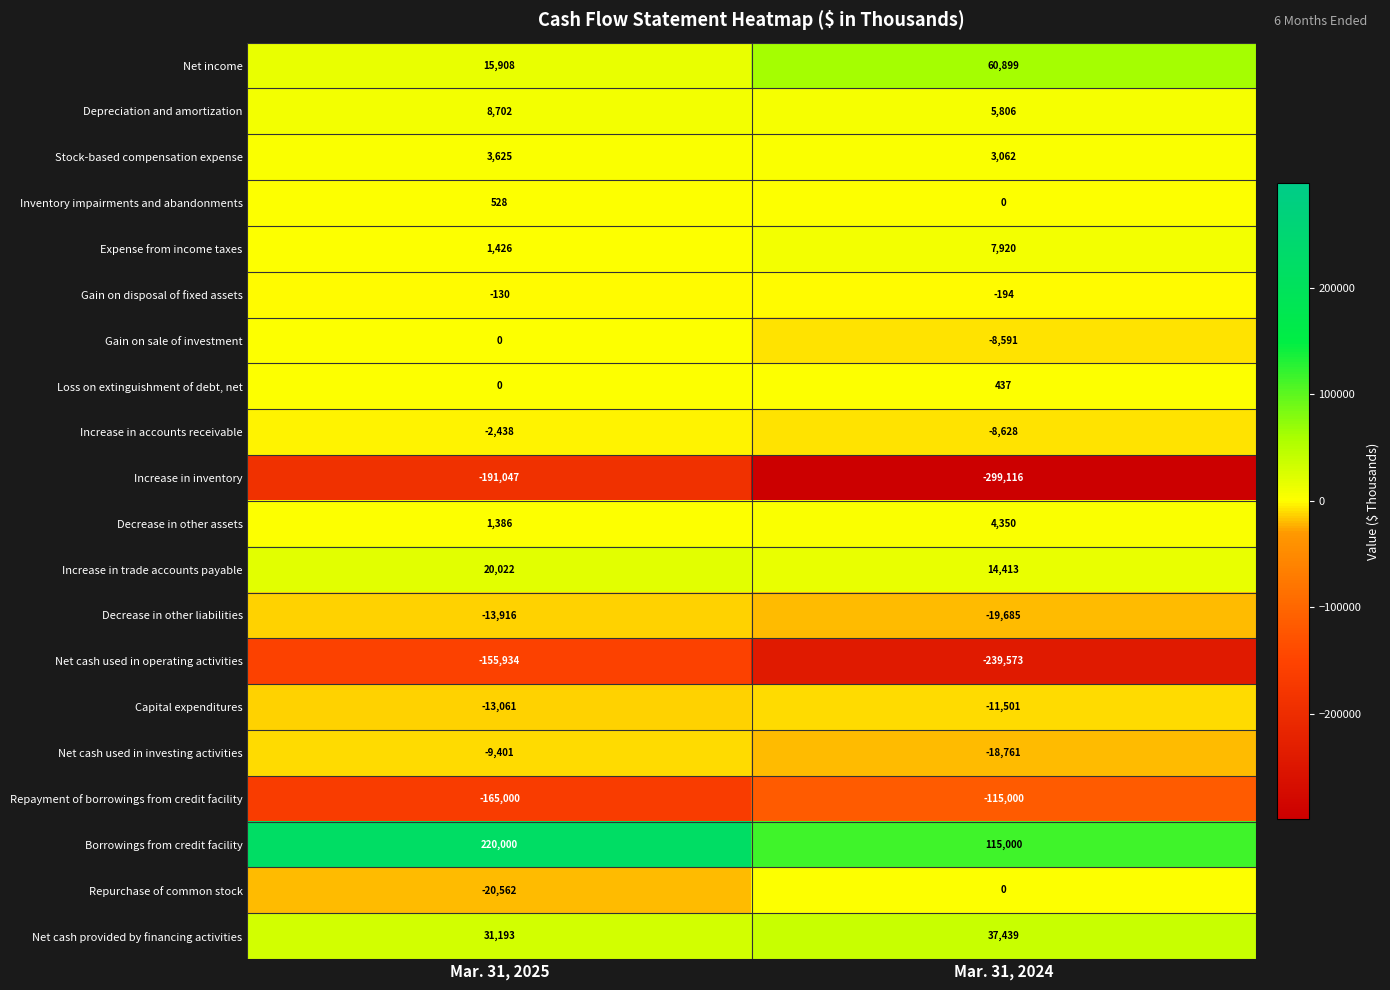

Between Mar. 31, 2025 and Mar. 31, 2024, which series saw the biggest shift?

Increase in inventory